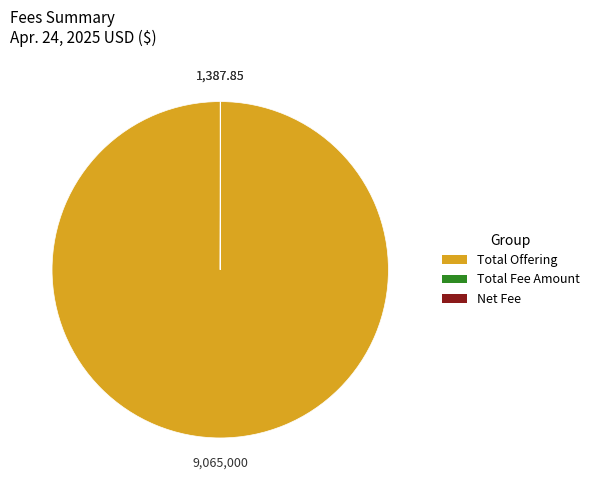

Which slice is the largest?

Total Offering